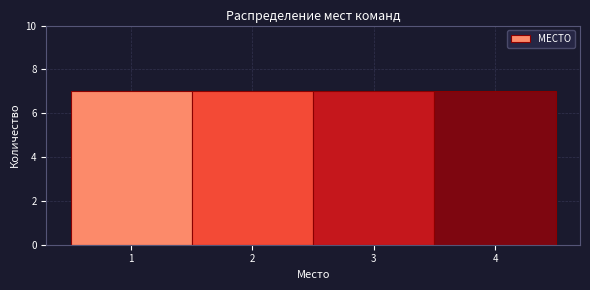

Reading left to right, list every bar in this chart as the range it spans on the x-axis followed by its height. The values are not printed on the chart, so give them approximately, as read against the axis.

0.5 to 1.5: 7
1.5 to 2.5: 7
2.5 to 3.5: 7
3.5 to 4.5: 7